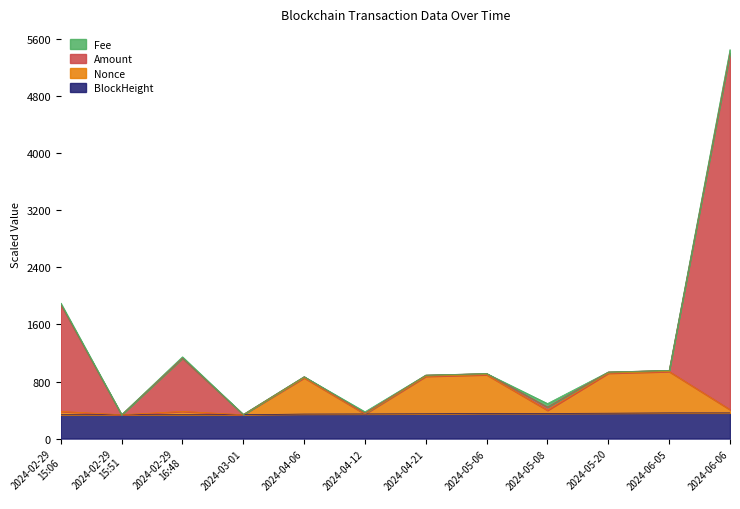

What is the average value of the Nonce series?

587.8